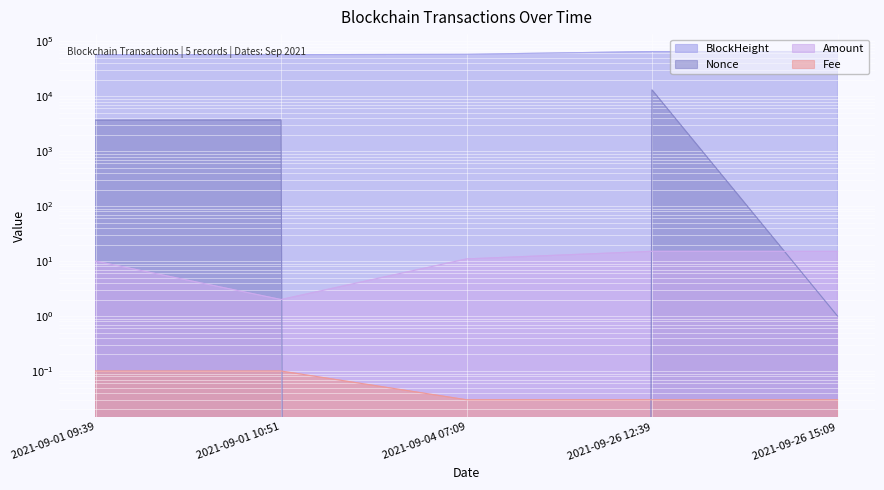

Between 2021-09-01 09:39 and 2021-09-26 12:39, which is larger?

2021-09-26 12:39